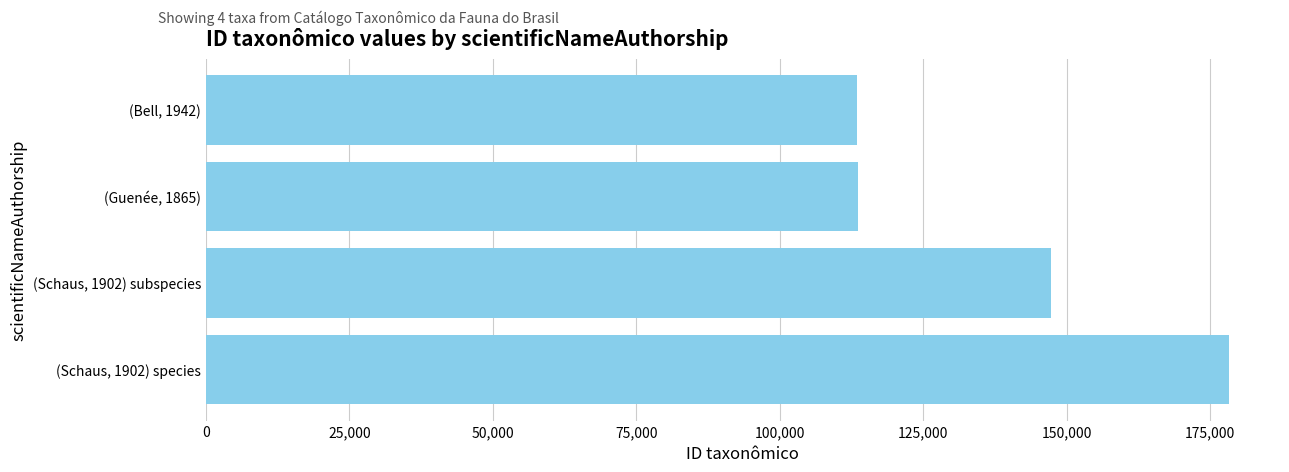

Is it true that the value at (Bell, 1942) is 113426?

True